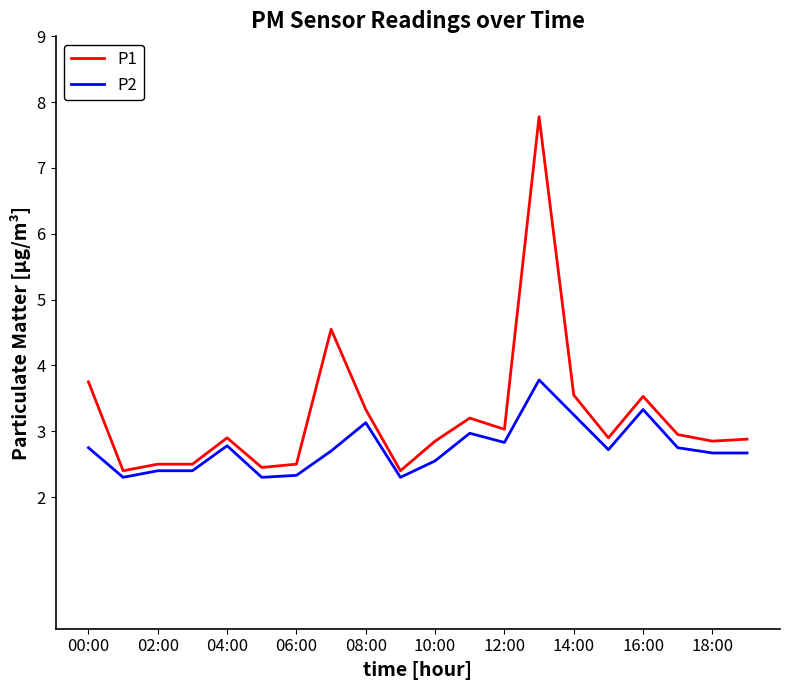

True or false: P1 and P2 intersect in this chart.

False